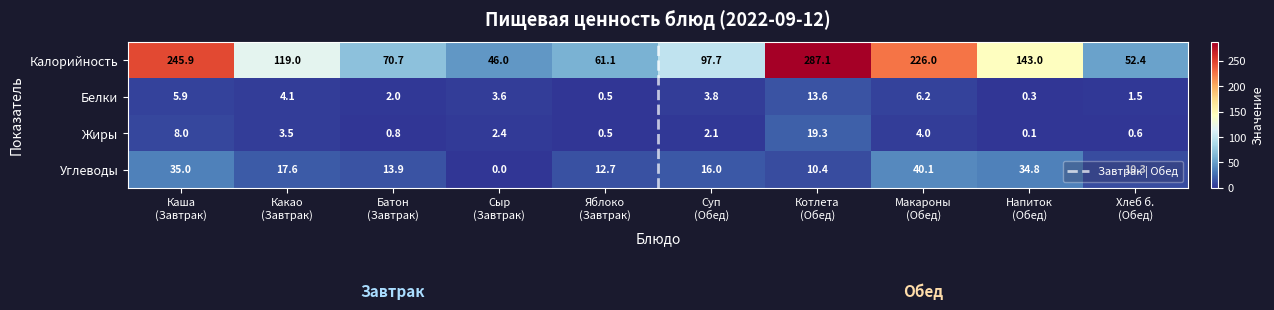

Which series has the largest total across all categories?

Калорийность